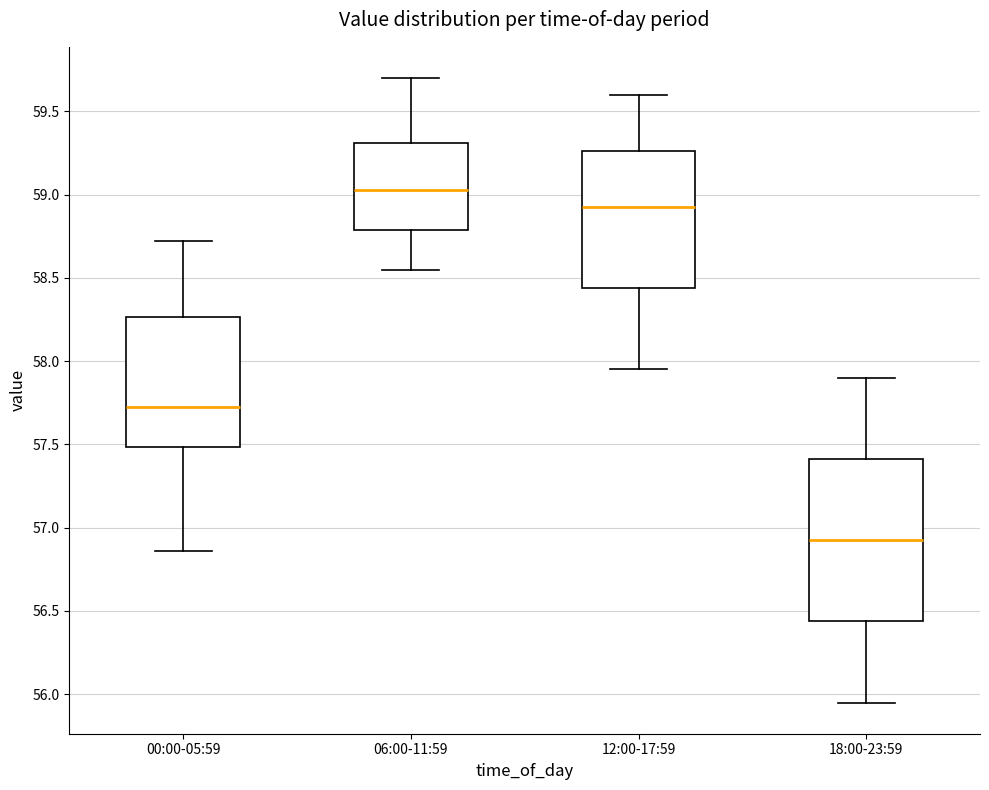

Comparing the boxes themselves (not the whiskers), which one is the tallest?

18:00-23:59